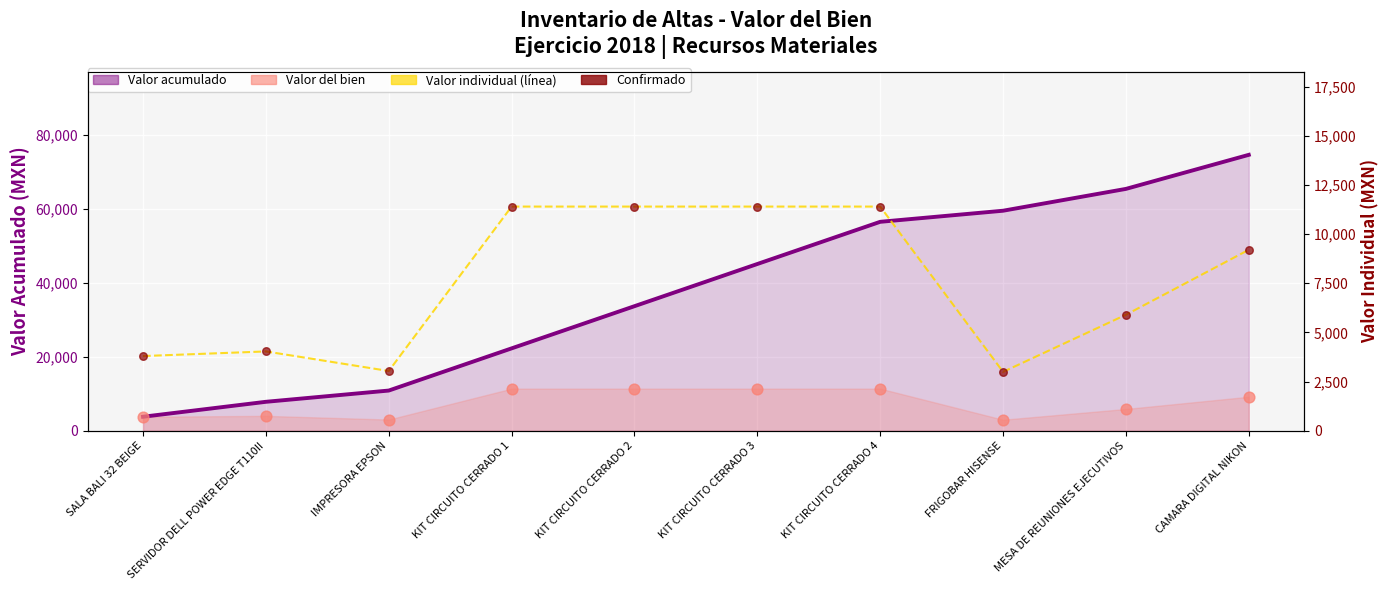

At how many categories does at least one series exceed 47563?

4